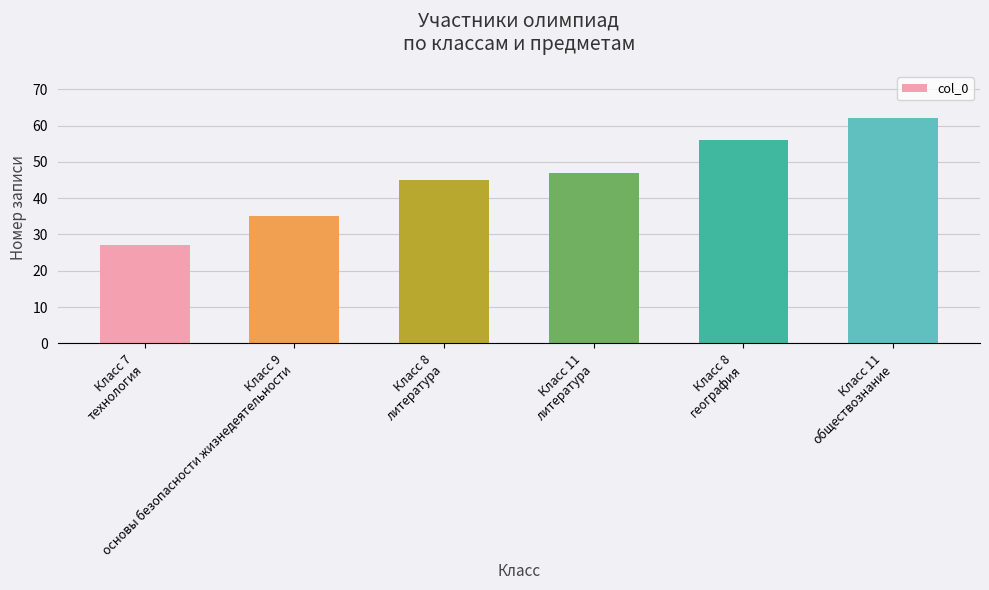

What is the minimum value shown in the chart?

27